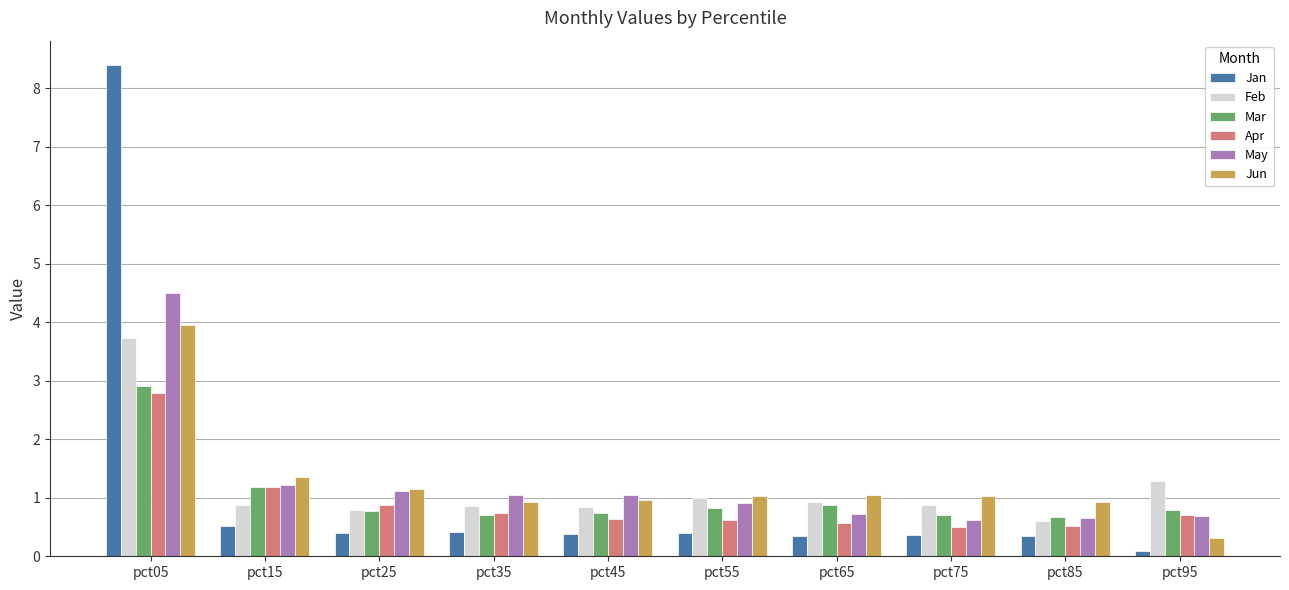

What is the sum of the Apr values at pct75 and pct15?

1.7